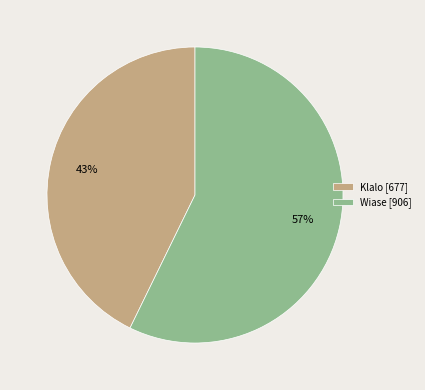

What is the smallest slice in the pie chart?

Klalo